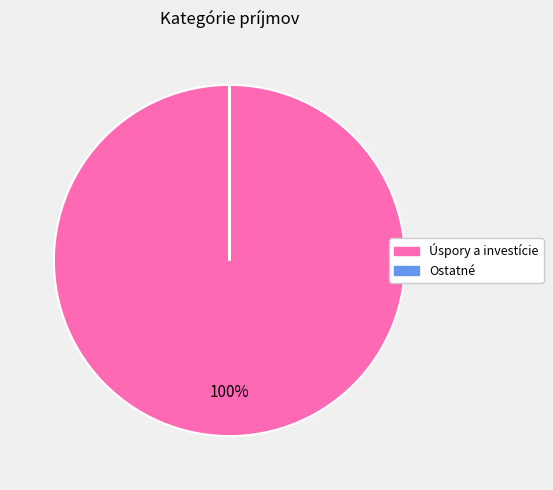

Does any single category account for the majority?

Yes